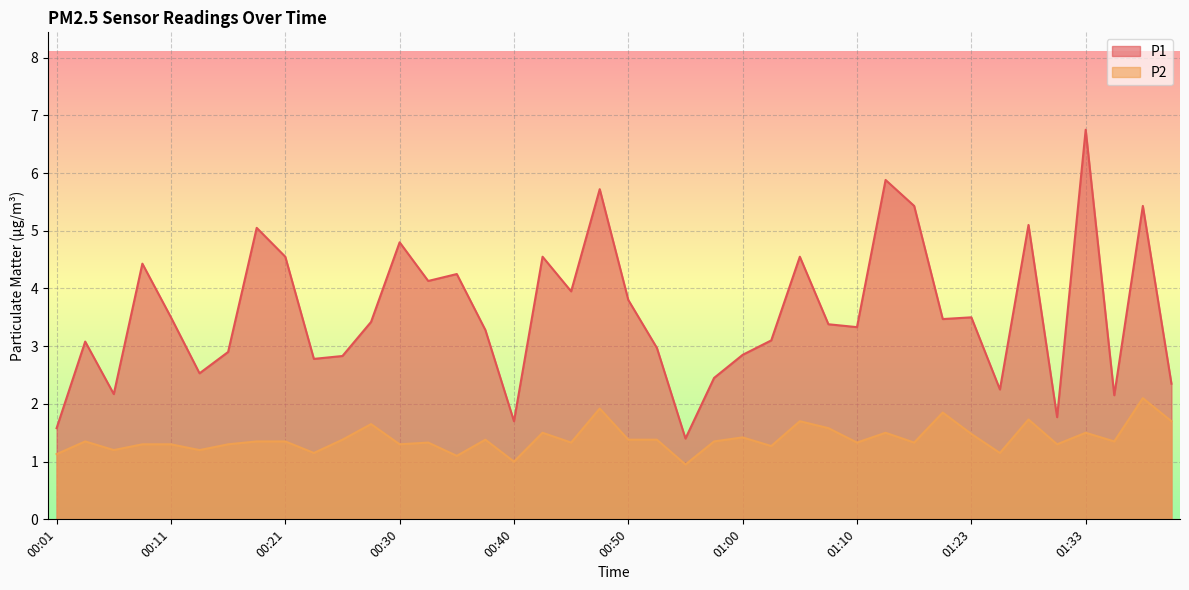

Is the value of P1 at 00:35 greater than the value of P2 at 00:57?

Yes